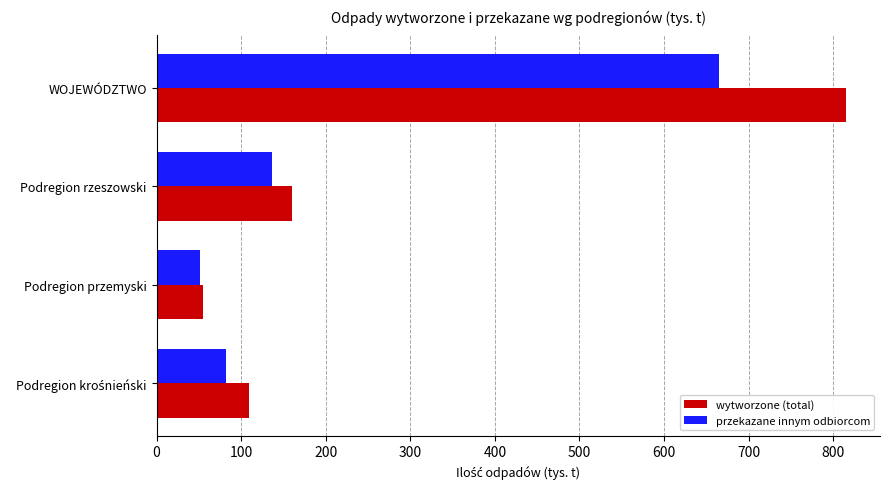

Is it true that przekazane innym odbiorcom equals 325.7 at WOJEWÓDZTWO?

False